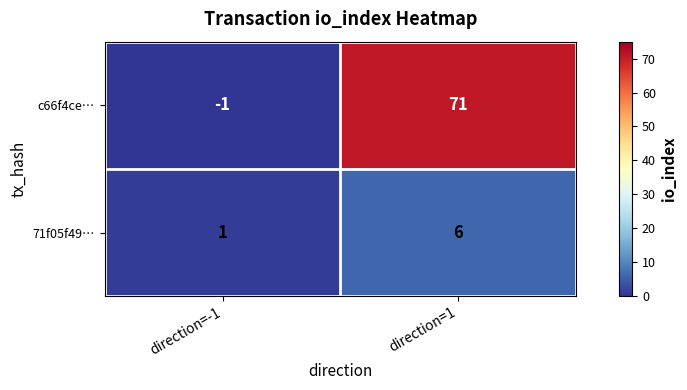

At which category is the sum across all series the highest?

direction=1